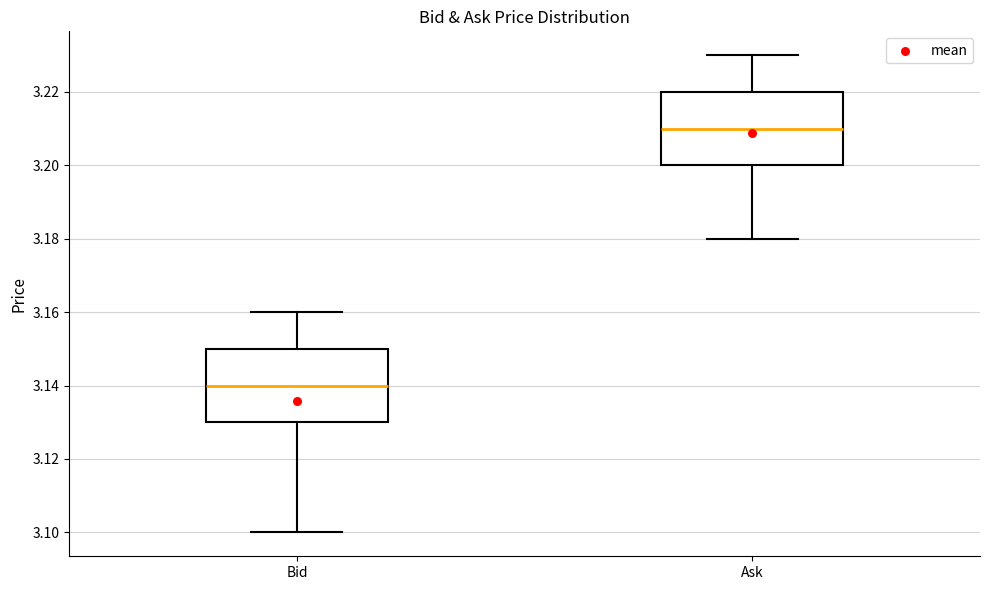

Which box has the lowest median line?

Bid